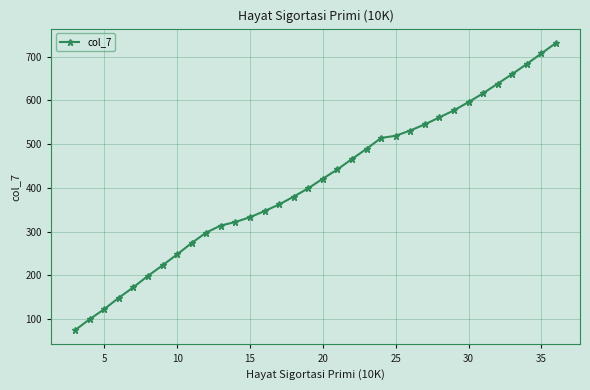

How many categories are shown in the chart?

34